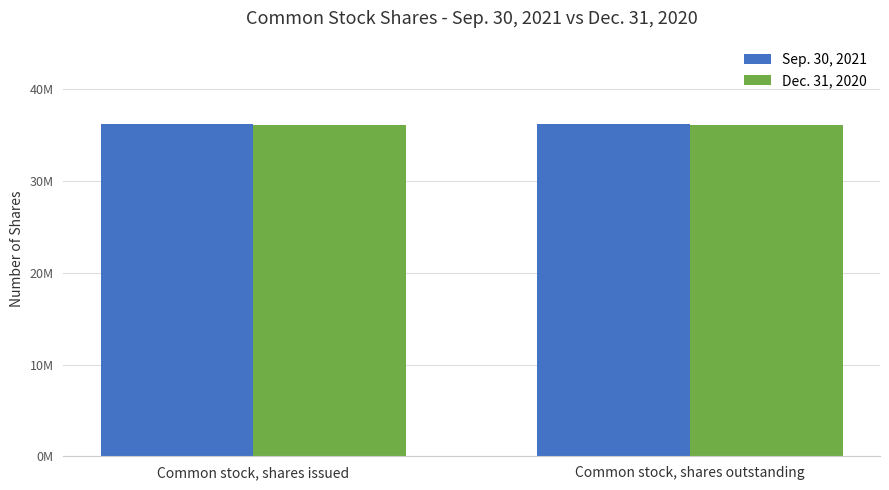

Reading right to left, extract all data points from this chart.

Sep. 30, 2021: Common stock, shares outstanding=36228856	Common stock, shares issued=36228856
Dec. 31, 2020: Common stock, shares outstanding=36078383	Common stock, shares issued=36078383